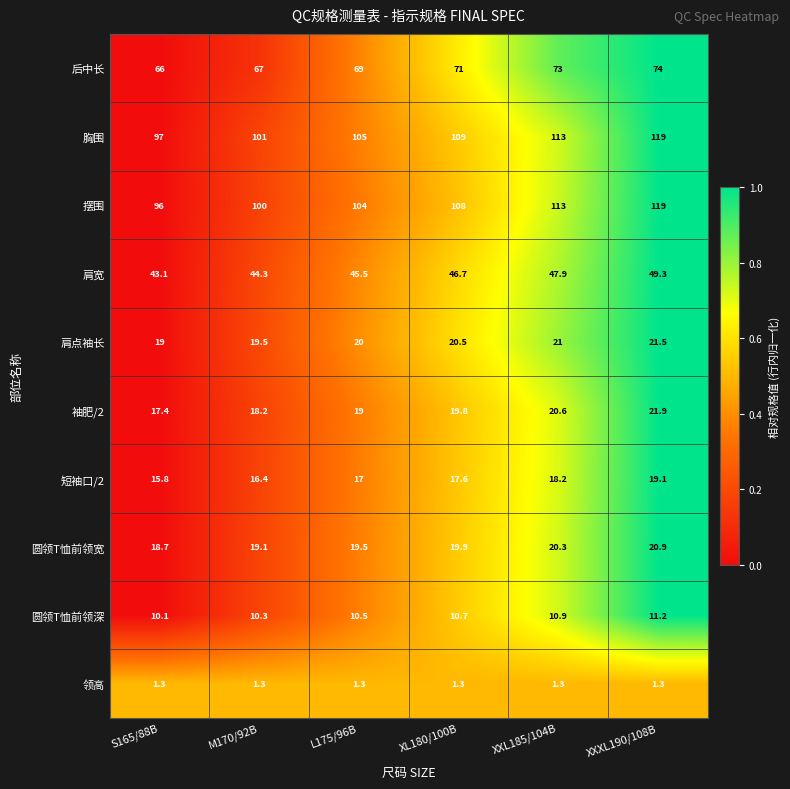

True or false: 肩宽 has a value of 49.3 at XXXL190/108B.

True